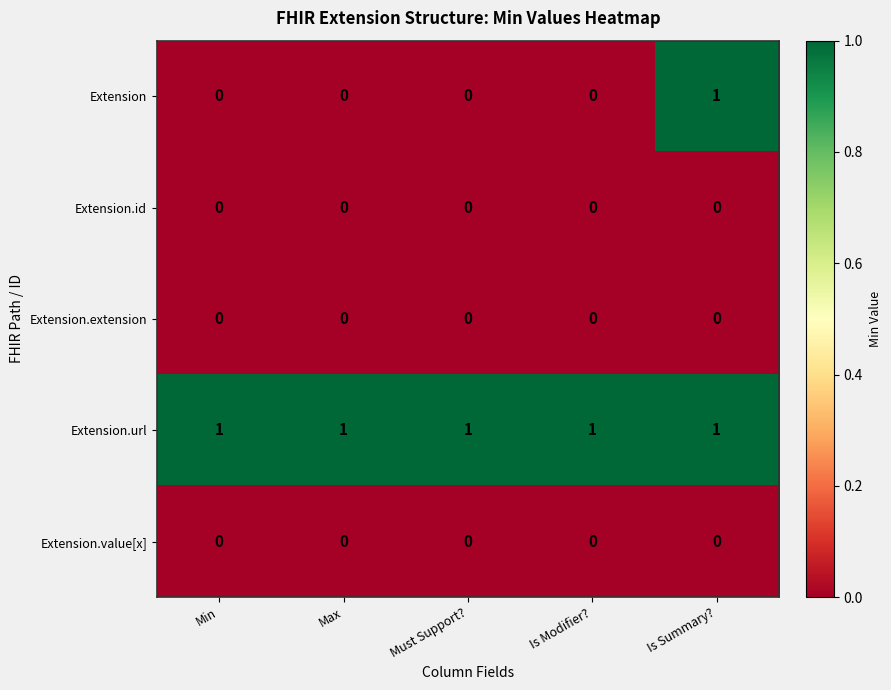

The value of Extension.id at Must Support? is 0. True or false?

True